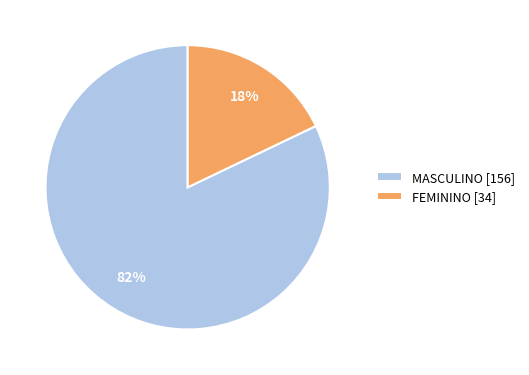

What is the ratio of the value at FEMININO to the value at MASCULINO?

0.2